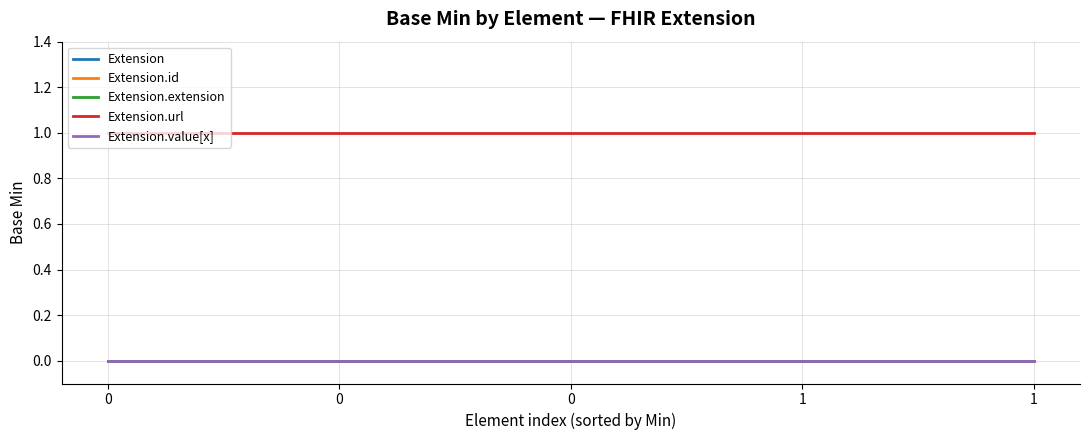

List the series in order of their peak value, lowest first.

Extension, Extension.id, Extension.extension, Extension.value[x], Extension.url